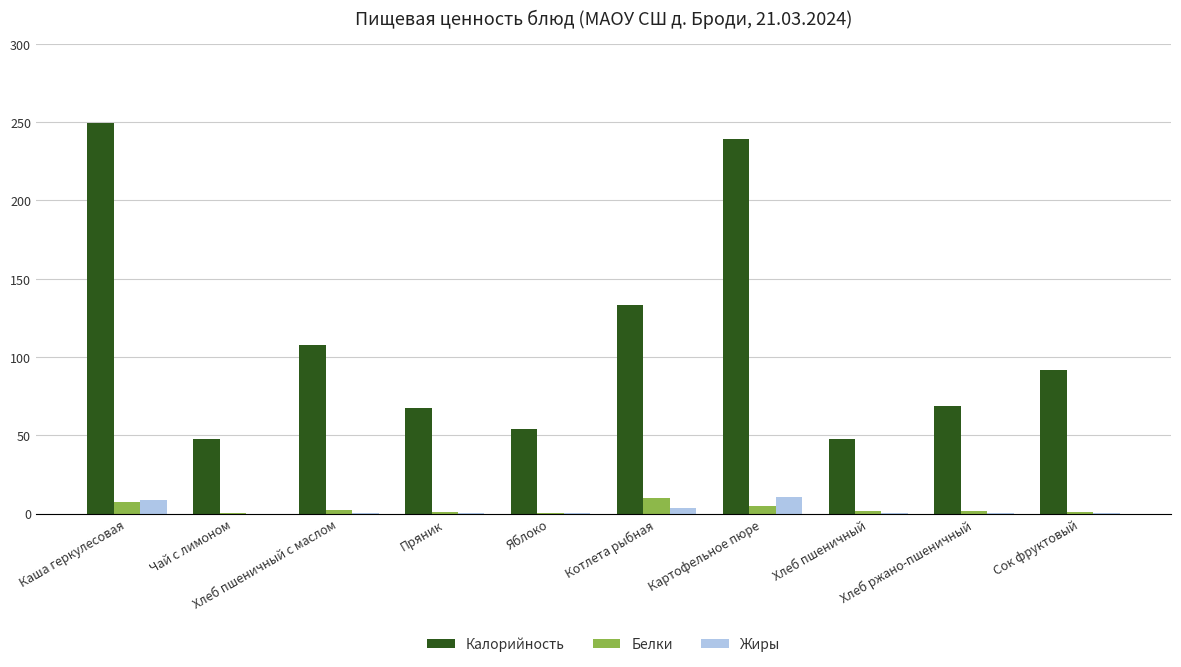

What is the greatest value displayed?

249.4